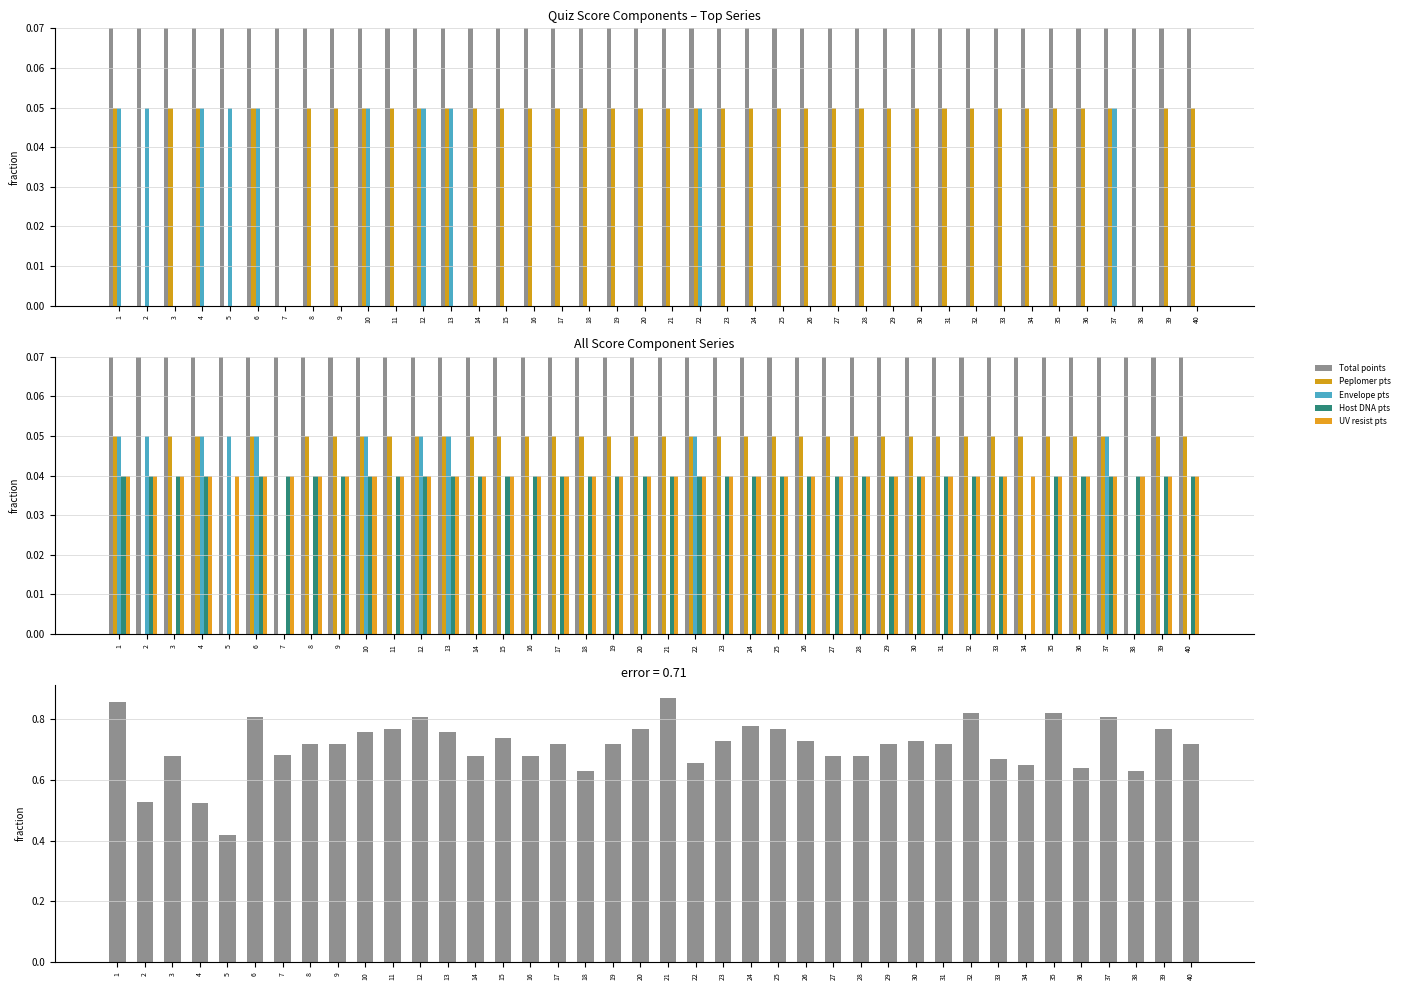

The value of Total points at 2 is 0.8. True or false?

False